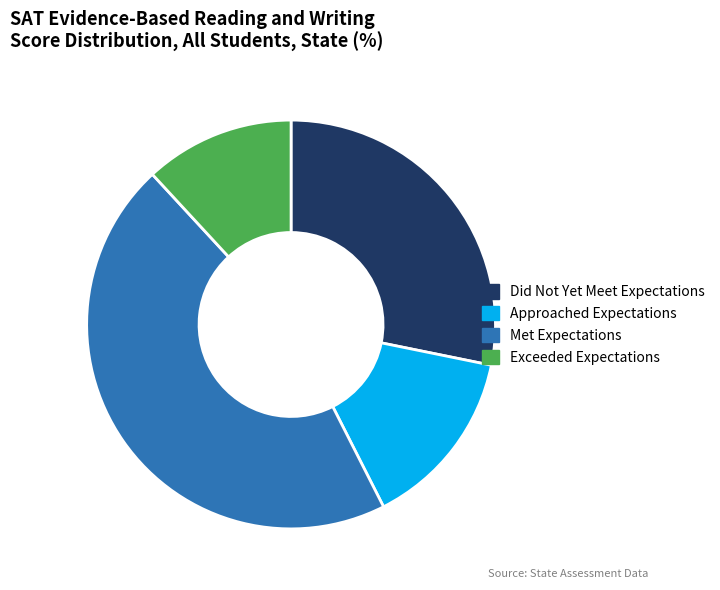

The Exceeded Expectations slice represents 12% of the pie. True or false?

True